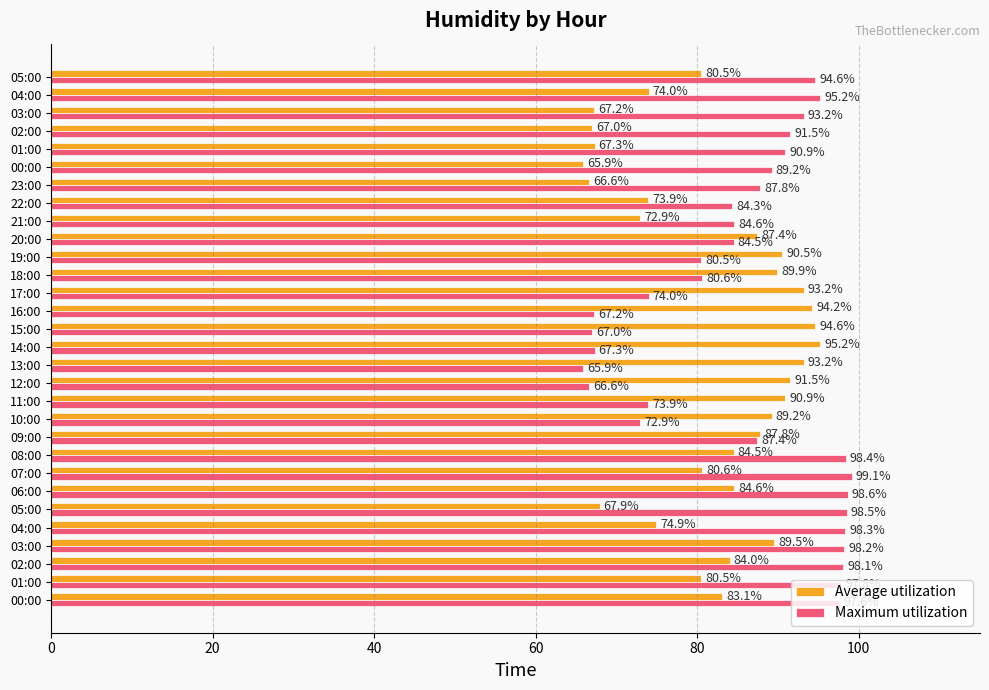

What is the difference between the maximum and minimum values in the Average utilization series?

29.3